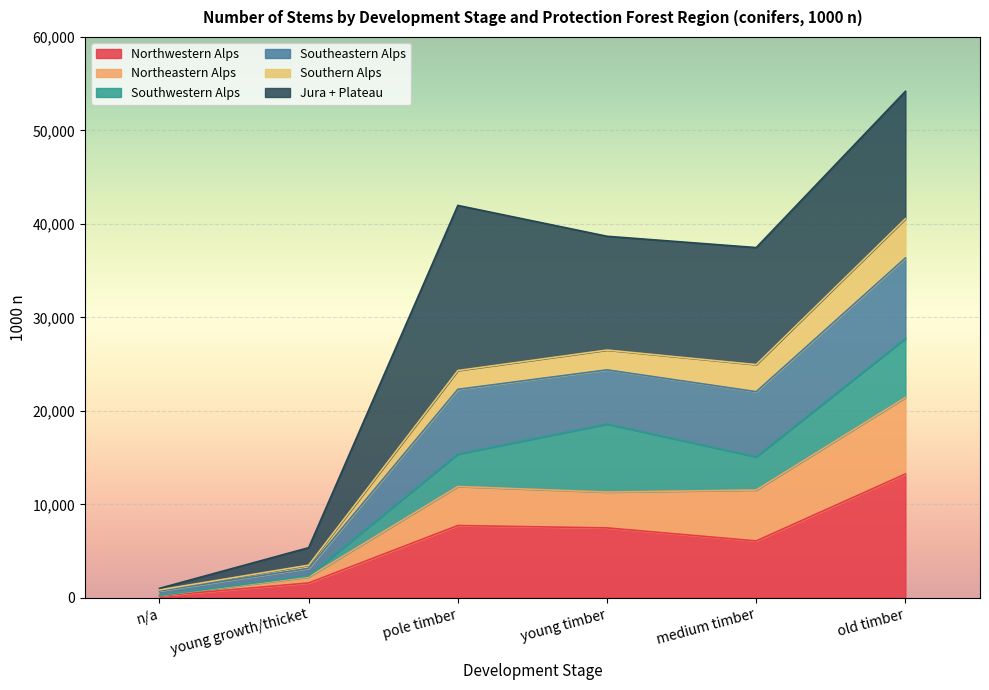

At which label does Northeastern Alps first exceed 11526?

pole timber